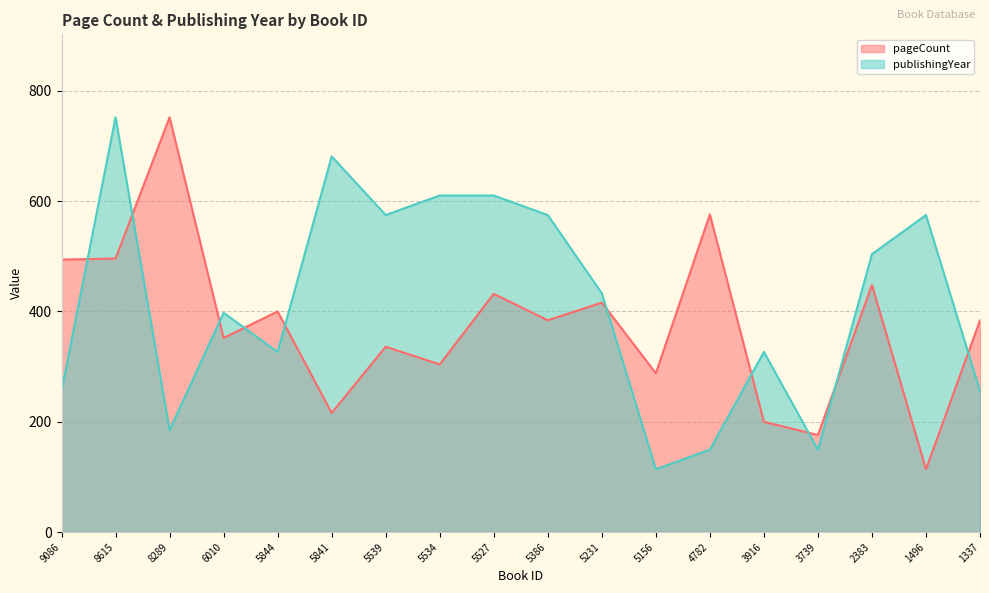

Between 5386 and 3916, which series saw the biggest shift?

publishingYear